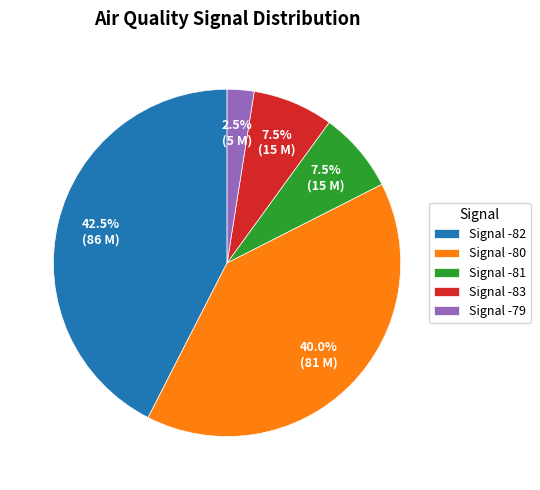

Which category has the smallest portion of the pie?

Signal -79